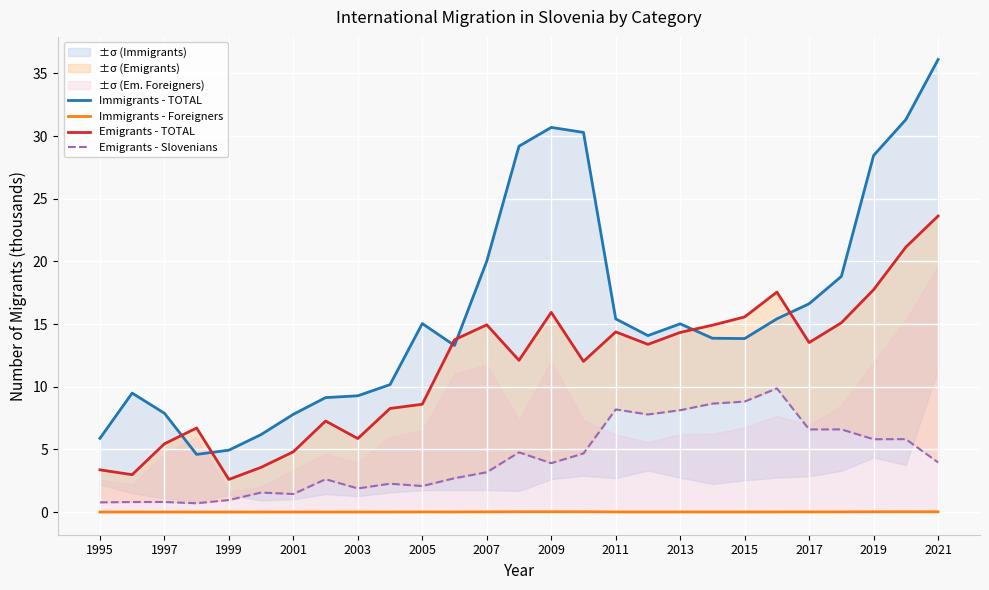

What is the difference between the maximum and minimum values in the Immigrants - TOTAL series?

31.5